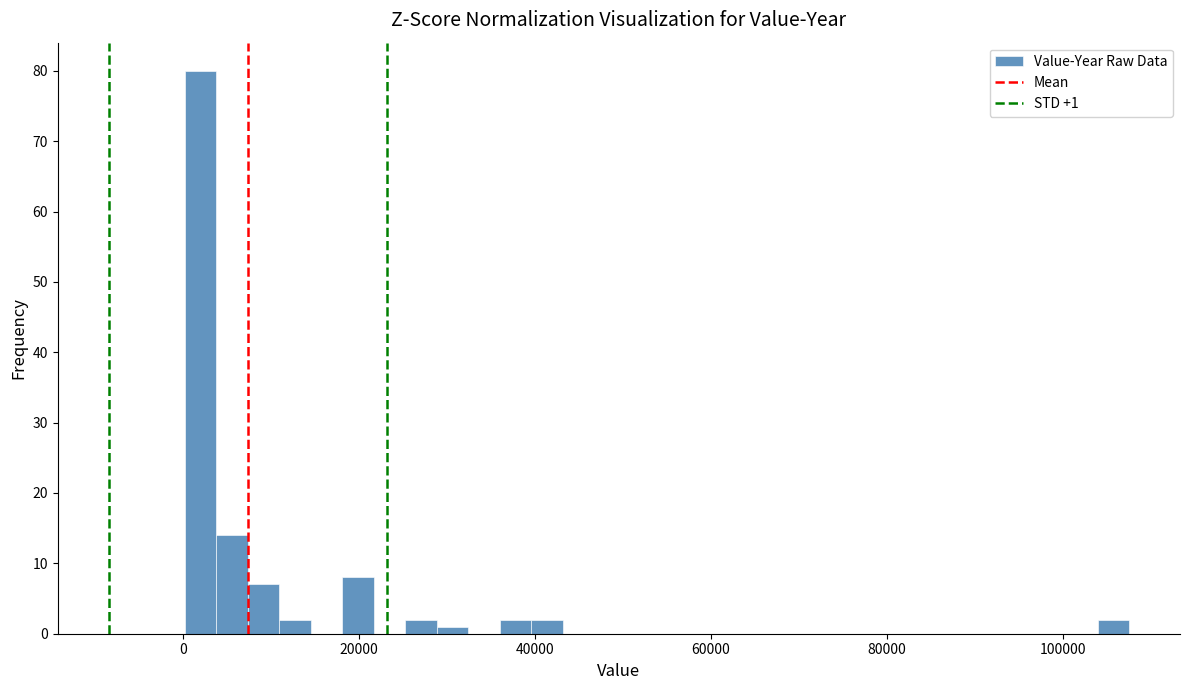

Read against the x-axis, roughly where is the centre of the tallest bar?

2000